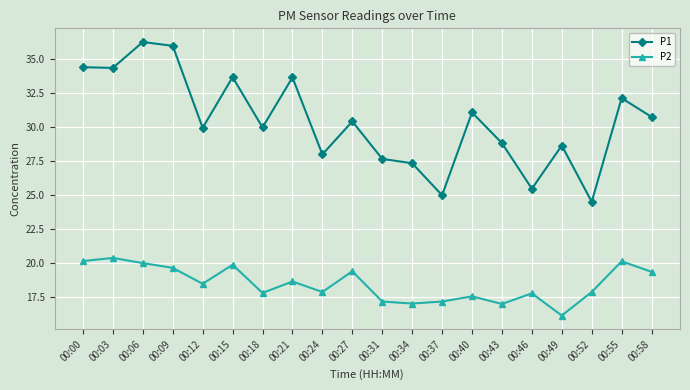

What are all the series names shown in the legend?

P1, P2